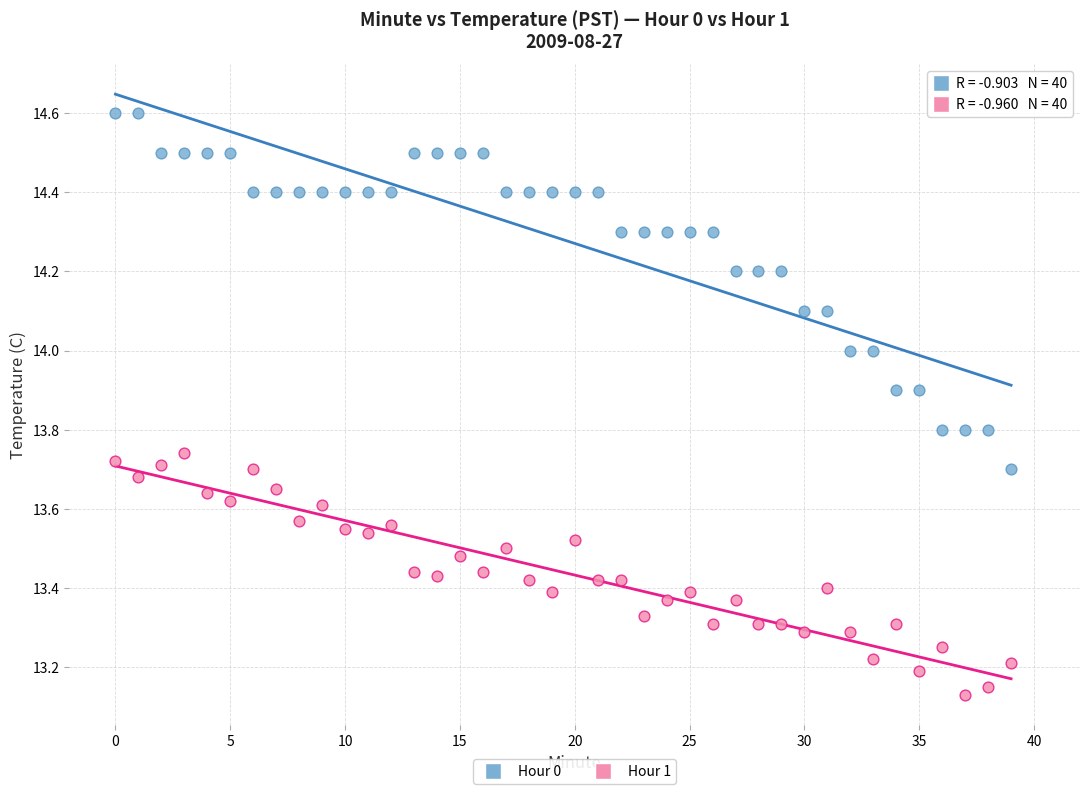

Across all data points, what is the range of Y values (max minus min)?

1.5